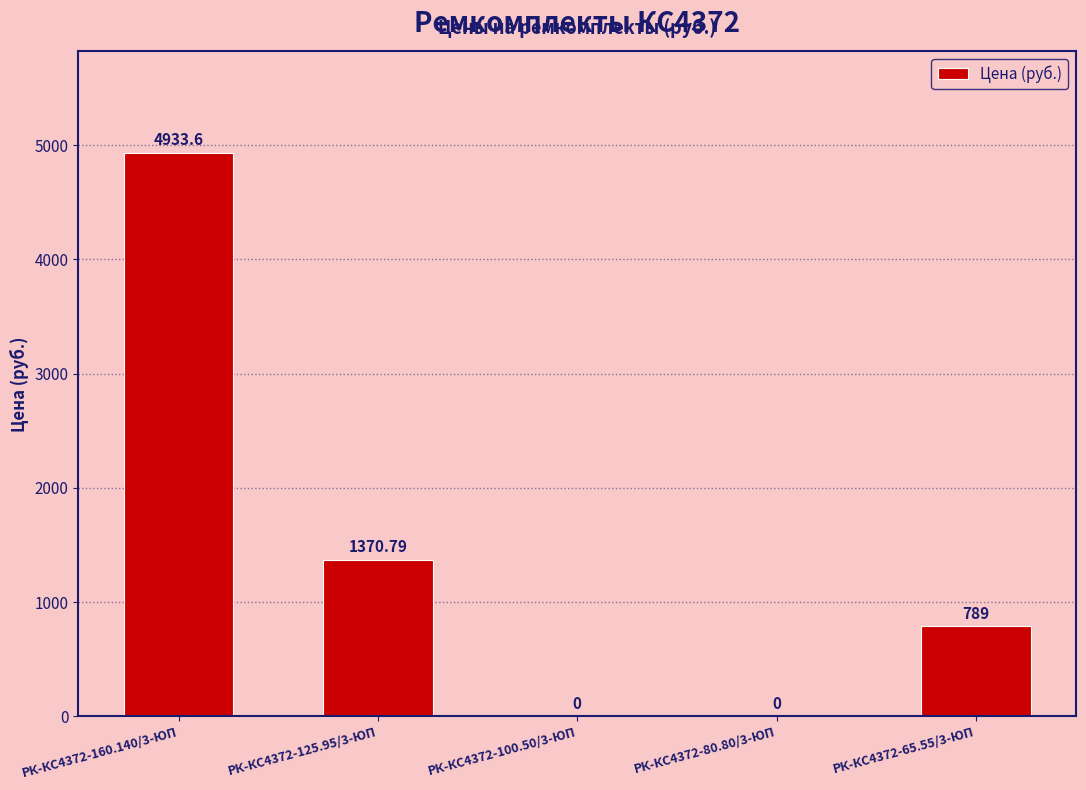

Is it true that the value at РК-КС4372-100.50/3-ЮП is 2914.8?

False